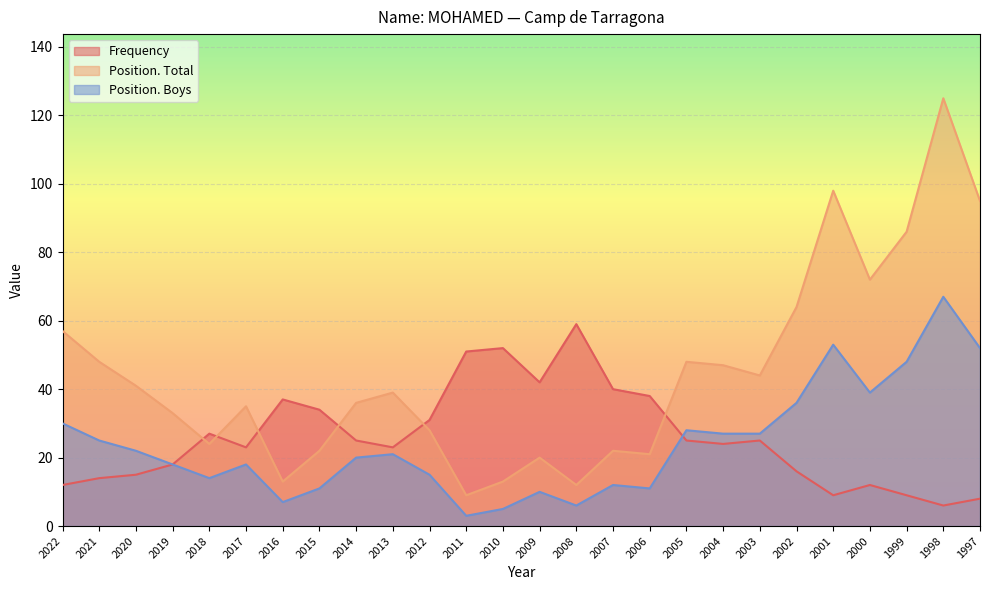

At how many categories does at least one series exceed 75?

4